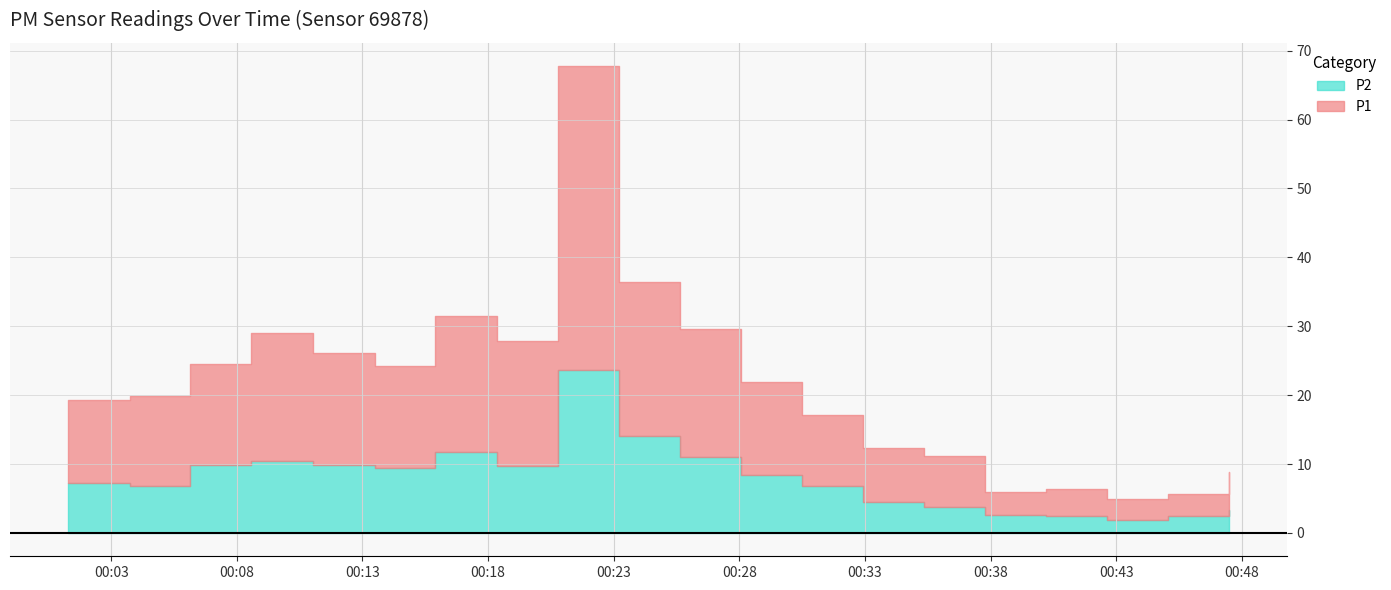

What is the difference between the maximum and minimum values in the P2 series?

21.8